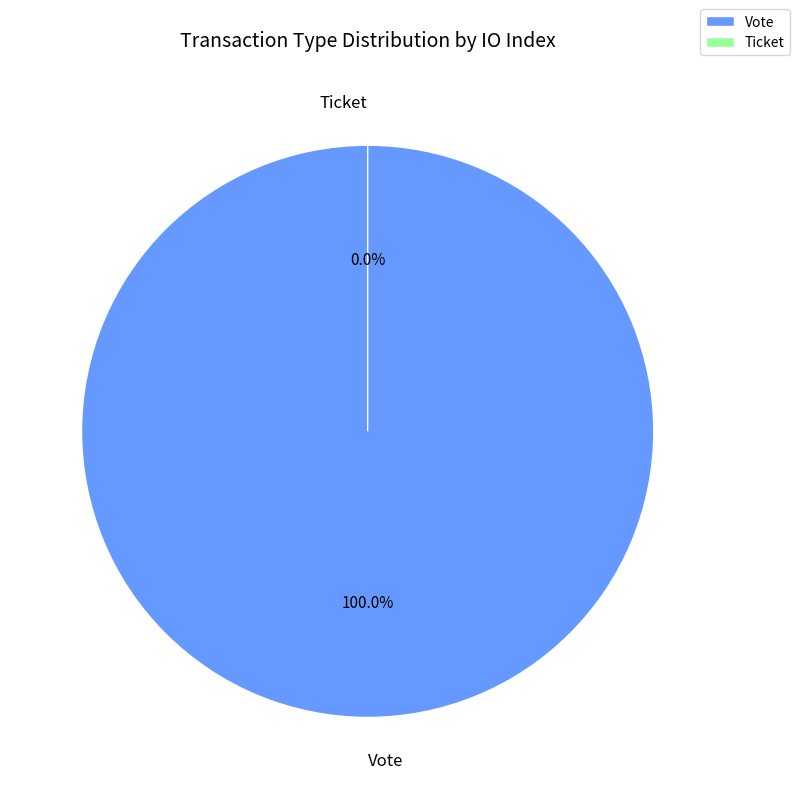

Is there any slice that represents more than half of the pie?

Yes